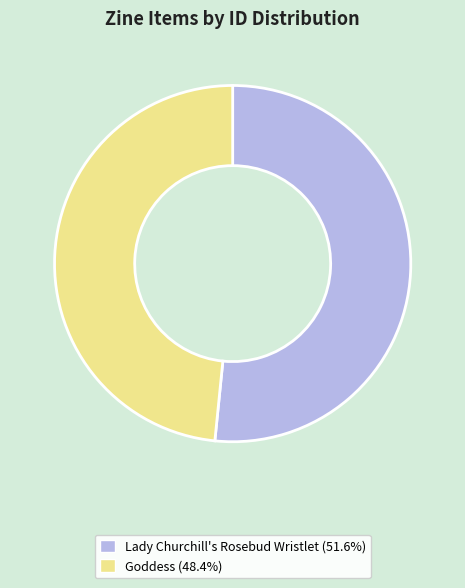

What is the largest slice in the pie chart?

Lady Churchill's Rosebud Wristlet